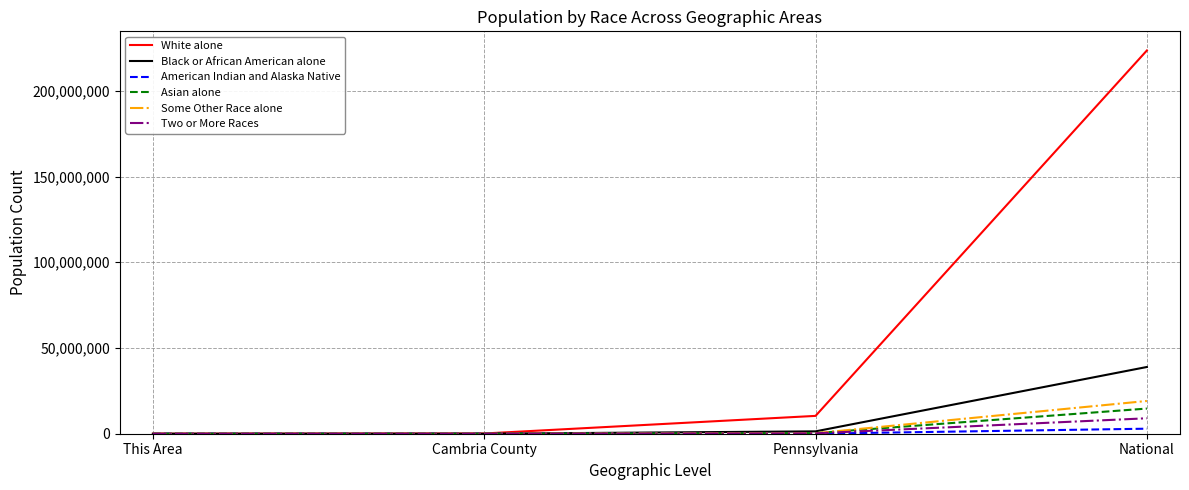

At which category is the sum across all series the highest?

National